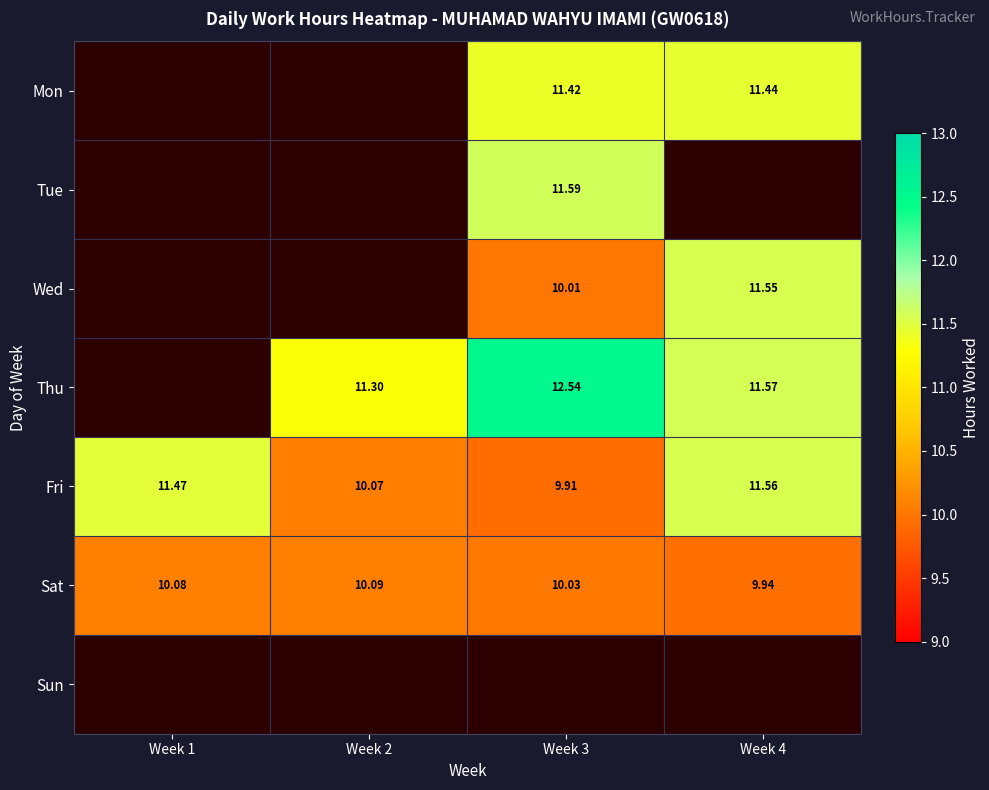

Where is Fri nearest to the value 10?

Week 2